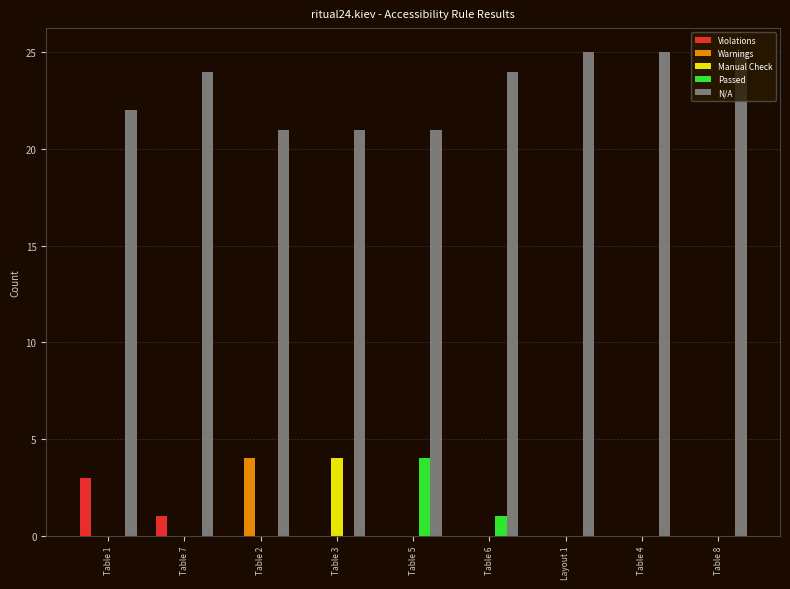

Are the bars horizontal?

No